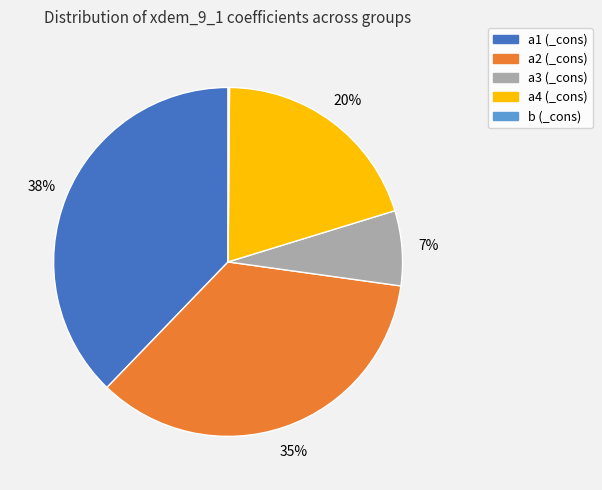

Which slice is the largest?

a1 (_cons)